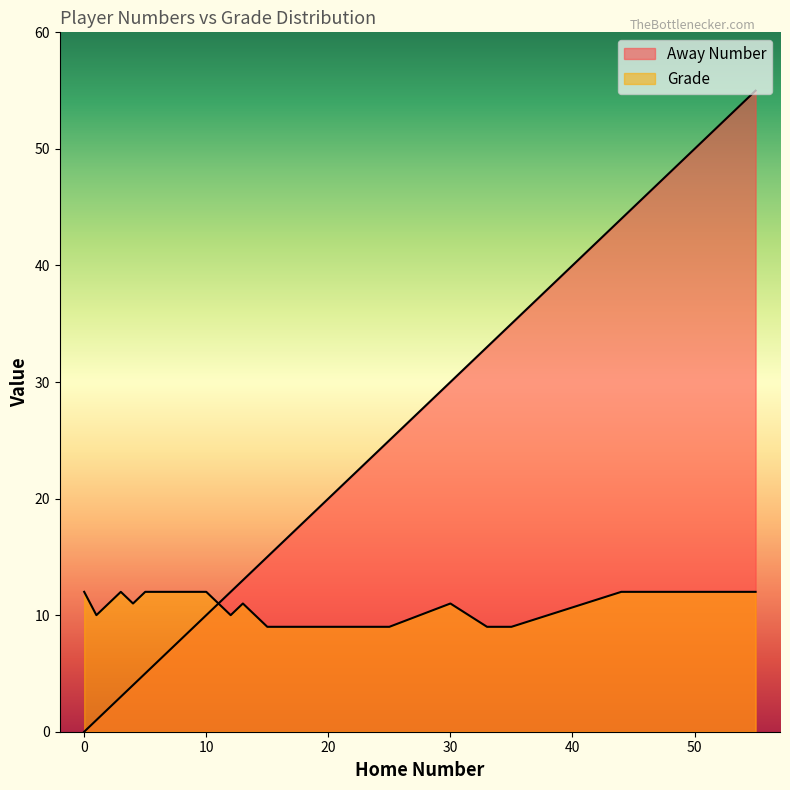

Is it true that Grade equals 9 at 15?

True